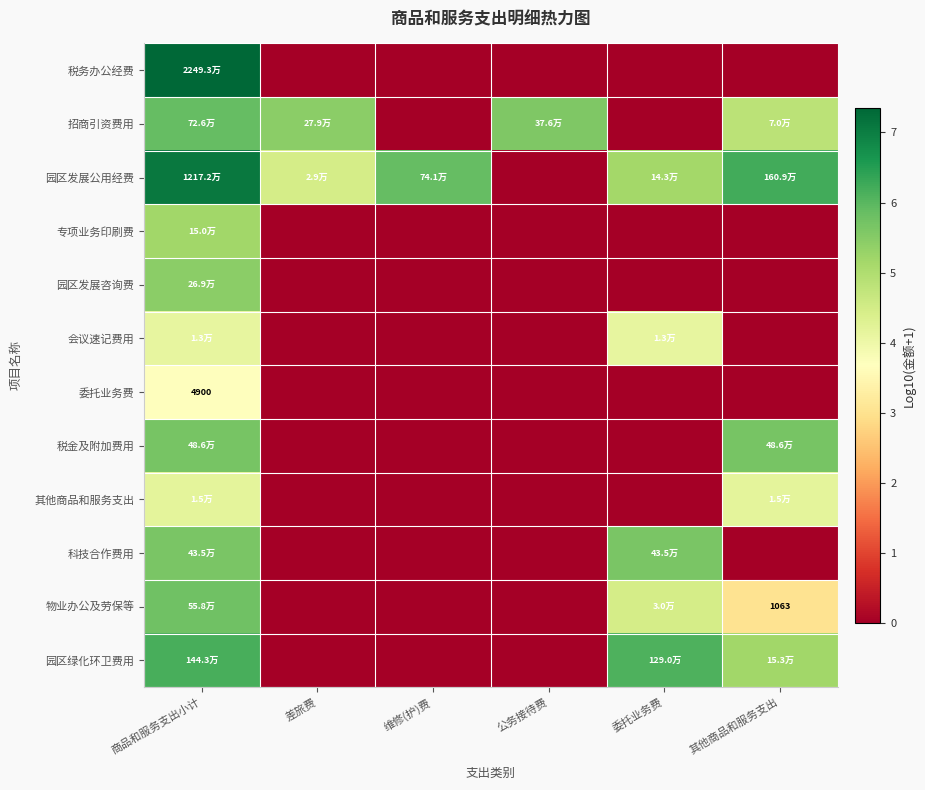

The 科技合作费用 series shows 0.0 at 公务接待费. True or false?

True